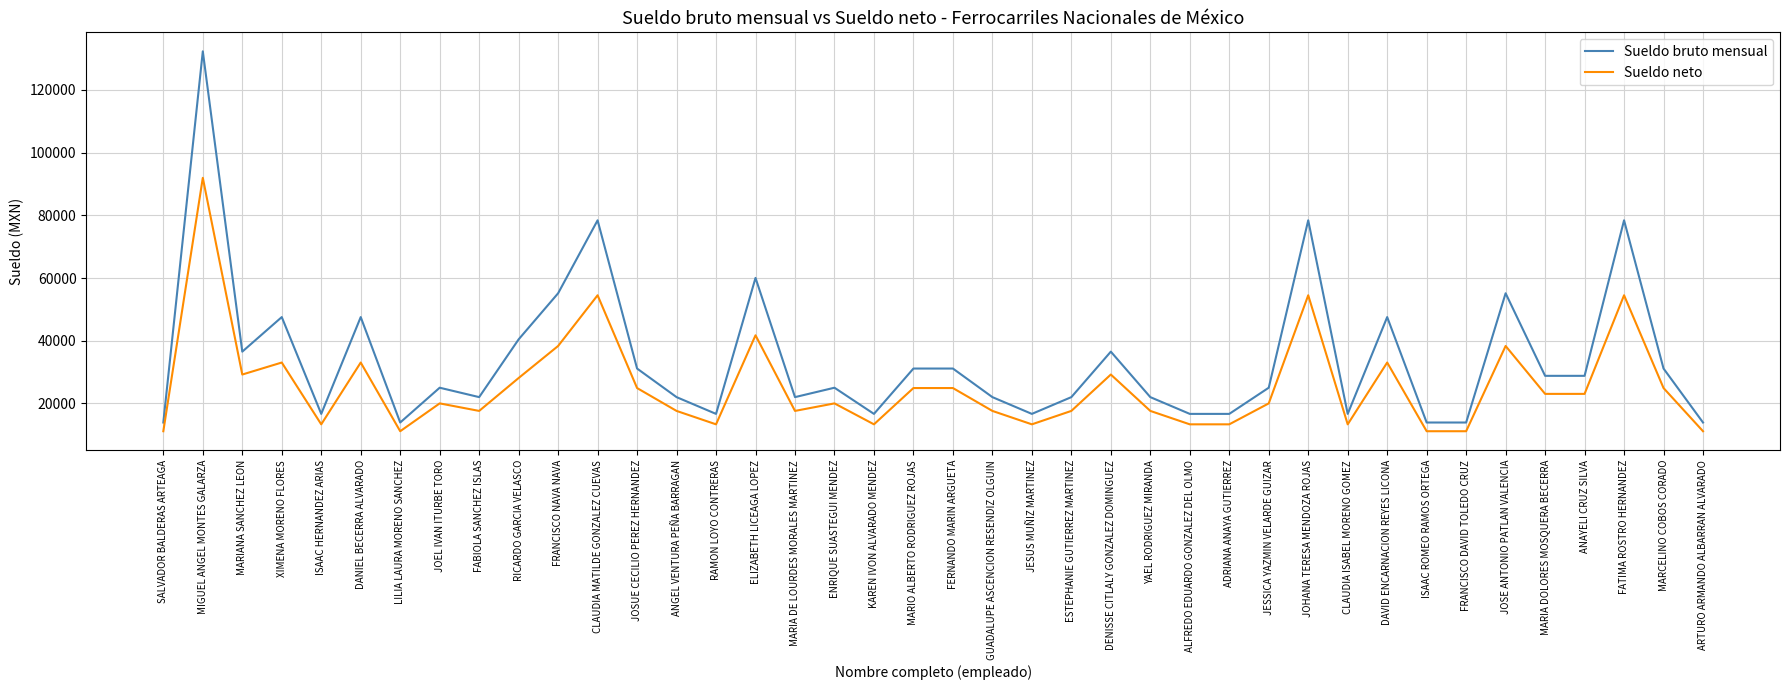

What is the spread (max minus min) of values at JOSUE CECILIO PEREZ HERNANDEZ?

6223.6